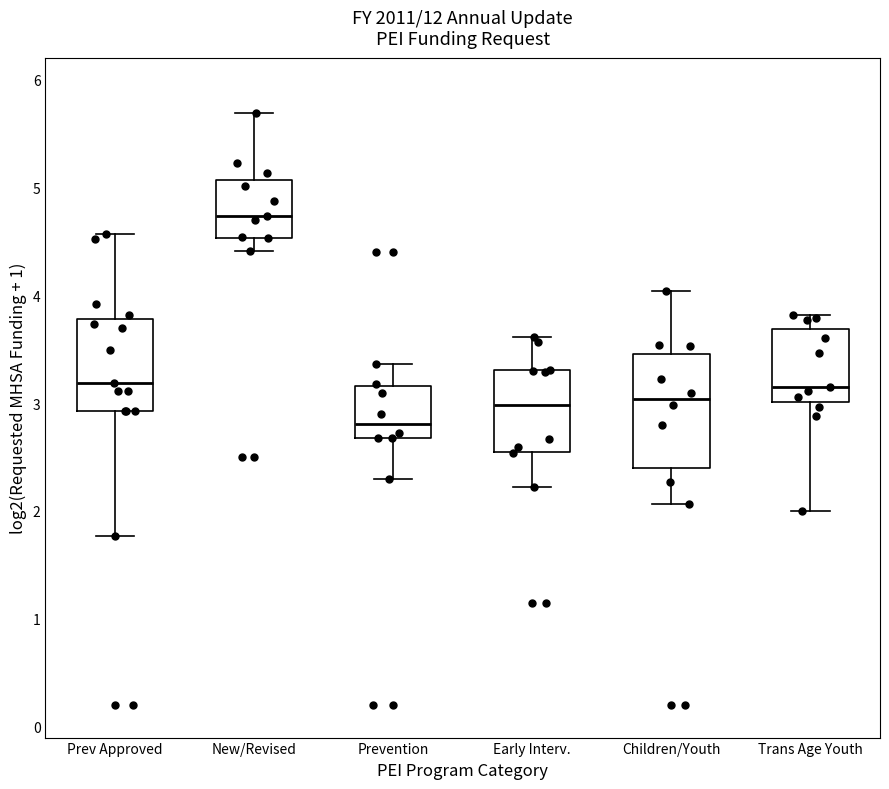

Reading left to right, read every box against the y-axis: the position of its median line, the range the box covers, and the ends of its whiskers. The values are not printed on the chart, so give them approximately, as read against the axis.

Prev Approved: median 3.2, box 2.9 to 3.8, whiskers 1.8 to 4.6
New/Revised: median 4.7, box 4.5 to 5.1, whiskers 4.4 to 5.7
Prevention: median 2.8, box 2.7 to 3.2, whiskers 2.3 to 3.4
Early Interv.: median 3.0, box 2.5 to 3.3, whiskers 2.2 to 3.6
Children/Youth: median 3.0, box 2.4 to 3.4, whiskers 2.1 to 4.0
Trans Age Youth: median 3.1, box 3.0 to 3.7, whiskers 2.0 to 3.8